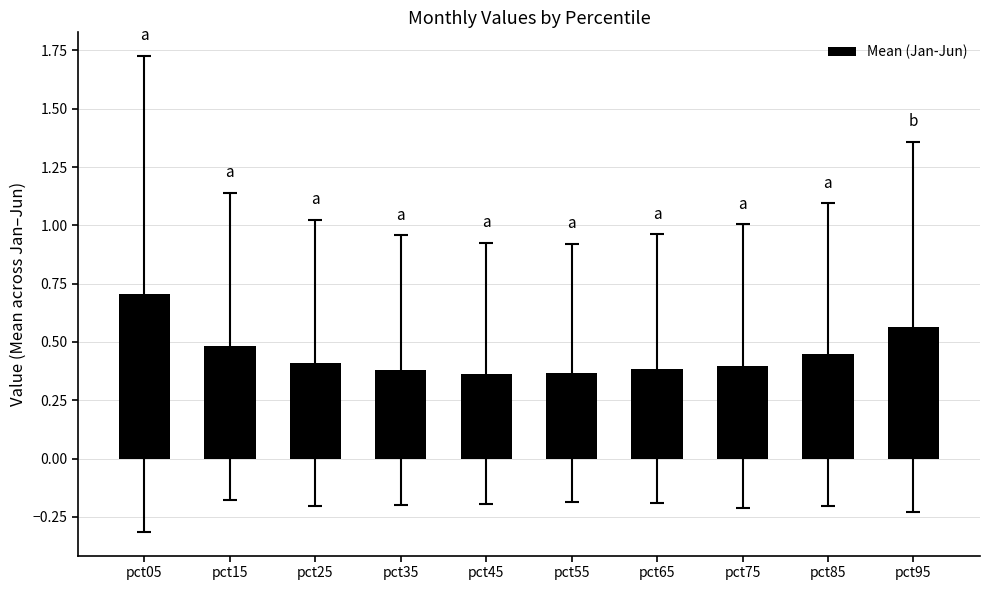

The value at pct55 is 0.2. True or false?

False